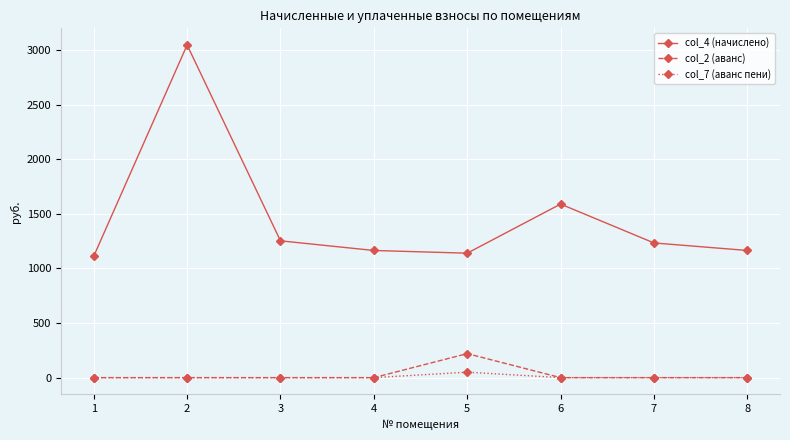

The value of col_7 (аванс пени) at 5 is 50.0. True or false?

True